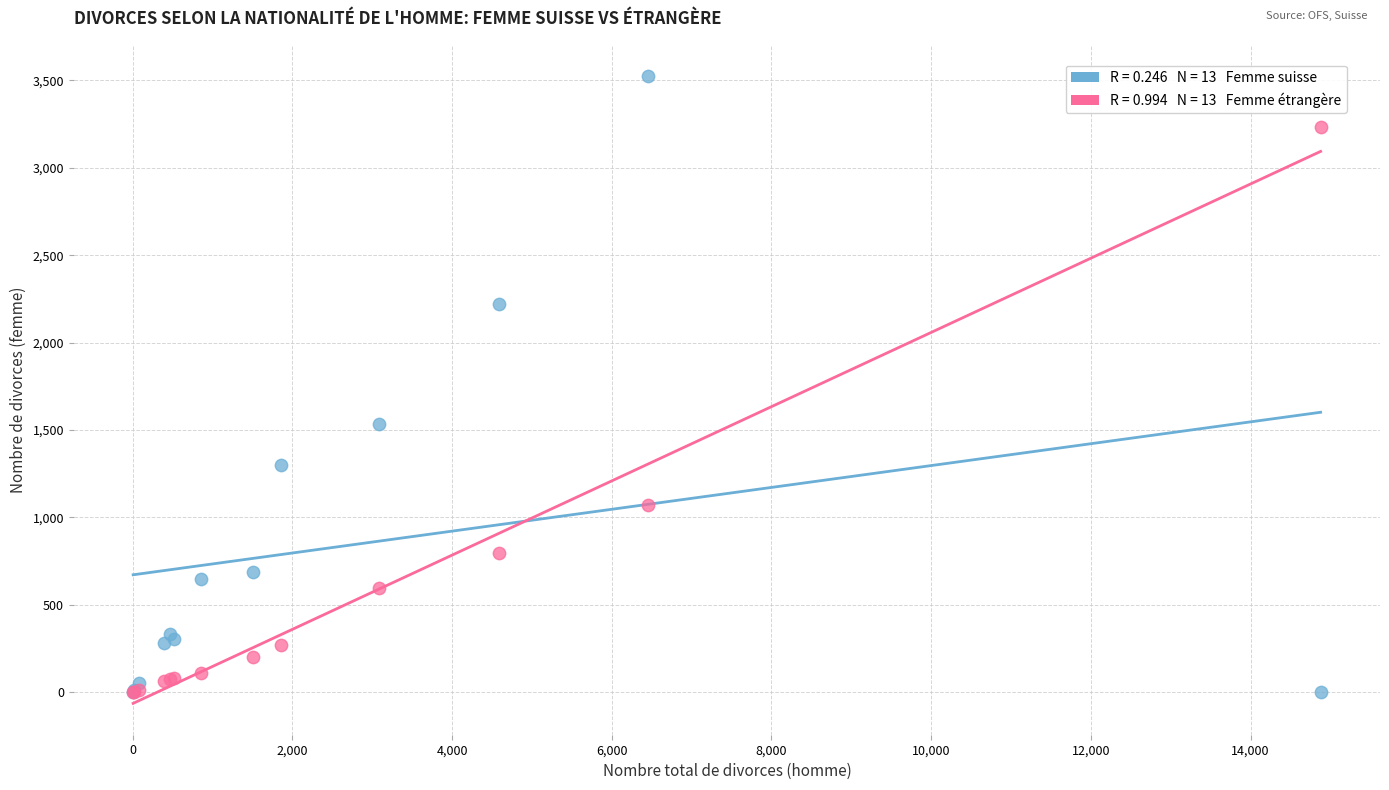

Across all series, what Y value is closest to 1762?

1534